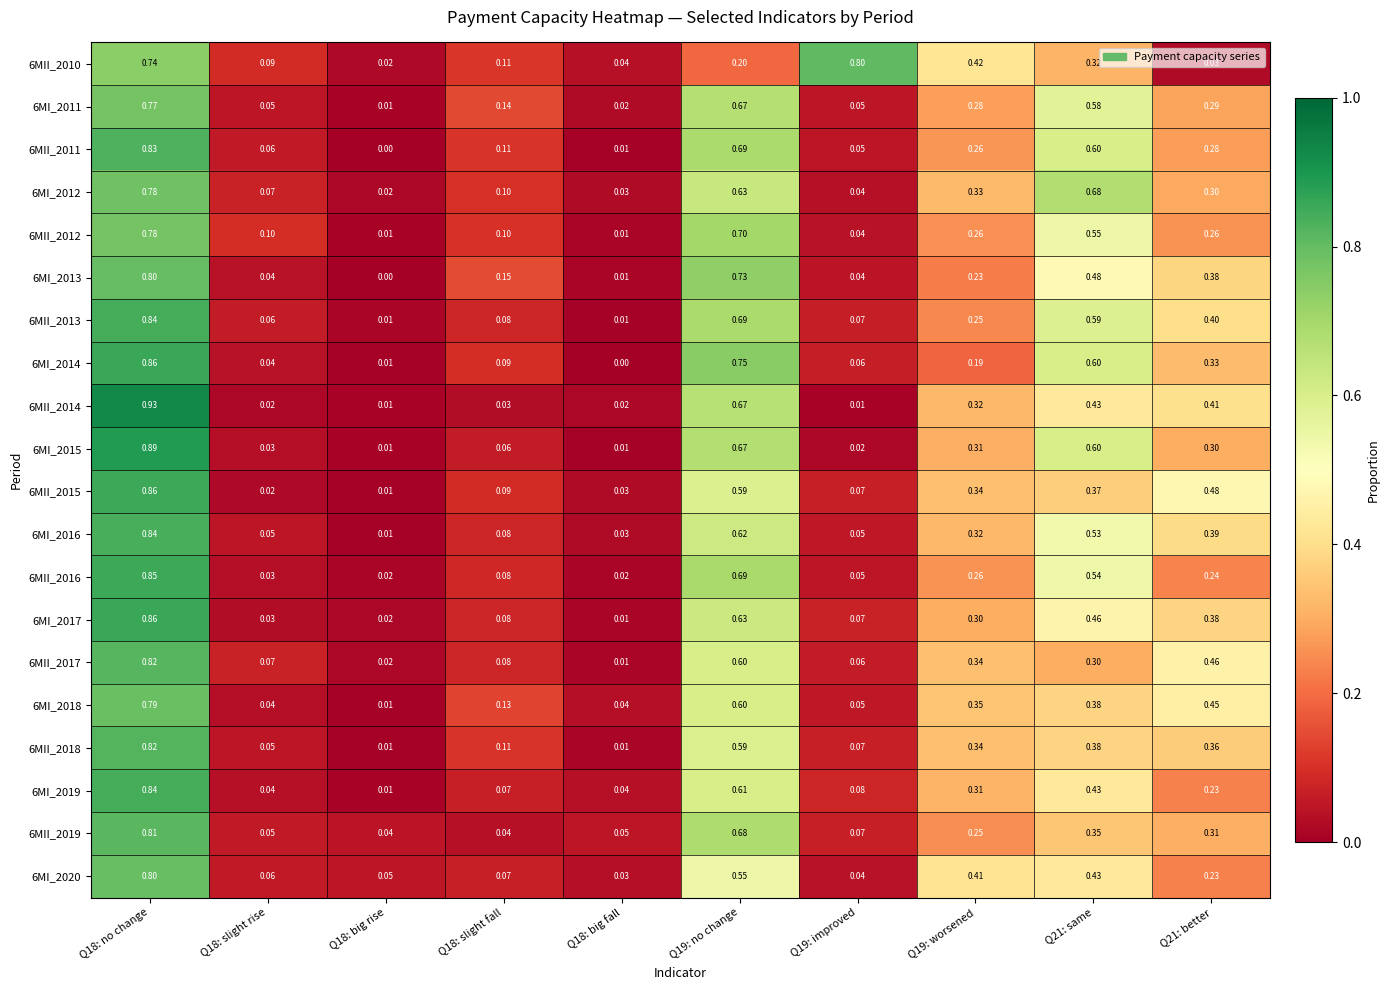

Is the value of 6MII_2018 at Q21: better greater than the value of 6MII_2017 at Q18: big rise?

Yes